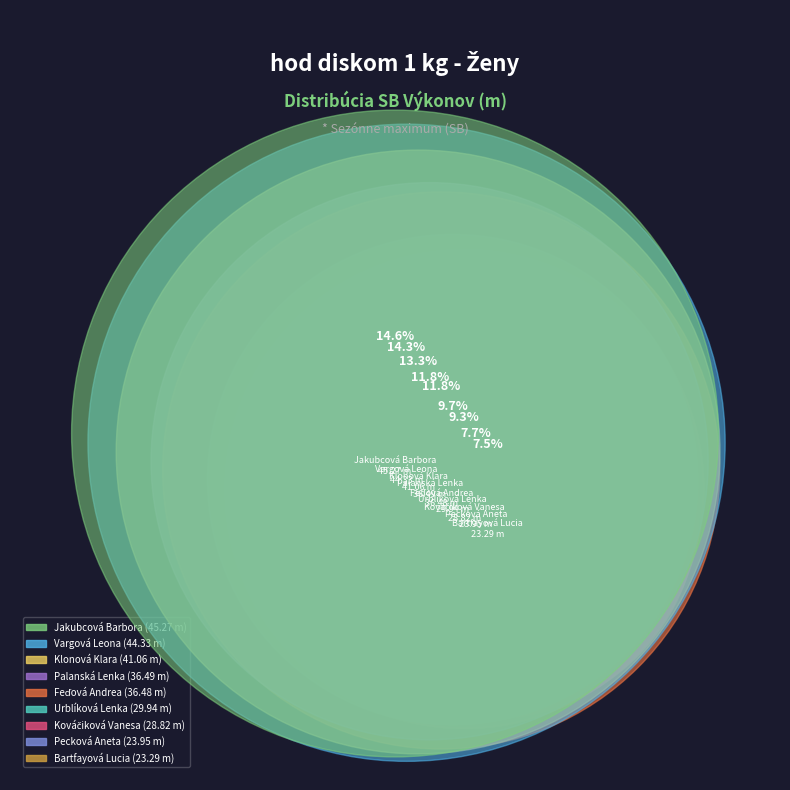

Which has a higher value, Bartfayová Lucia or Pecková Aneta?

Pecková Aneta